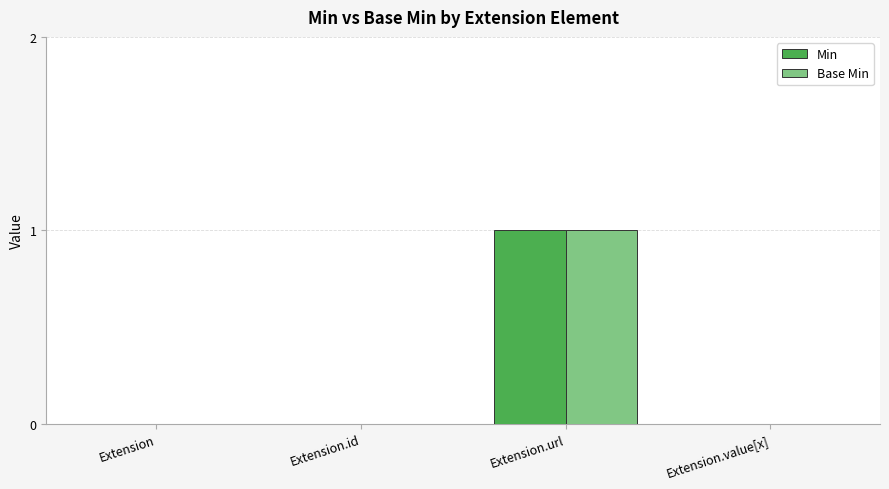

True or false: Min has a value of 0 at Extension.id.

True